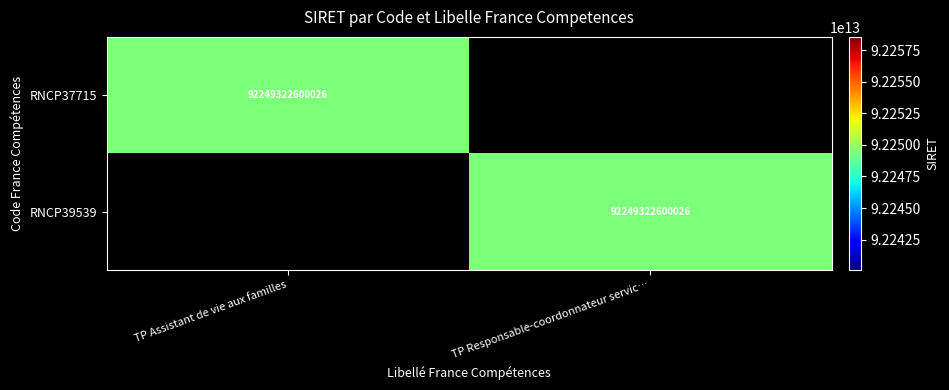

Is it true that RNCP39539 equals 92249322600026 at TP Responsable-coordonnateur servic…?

True